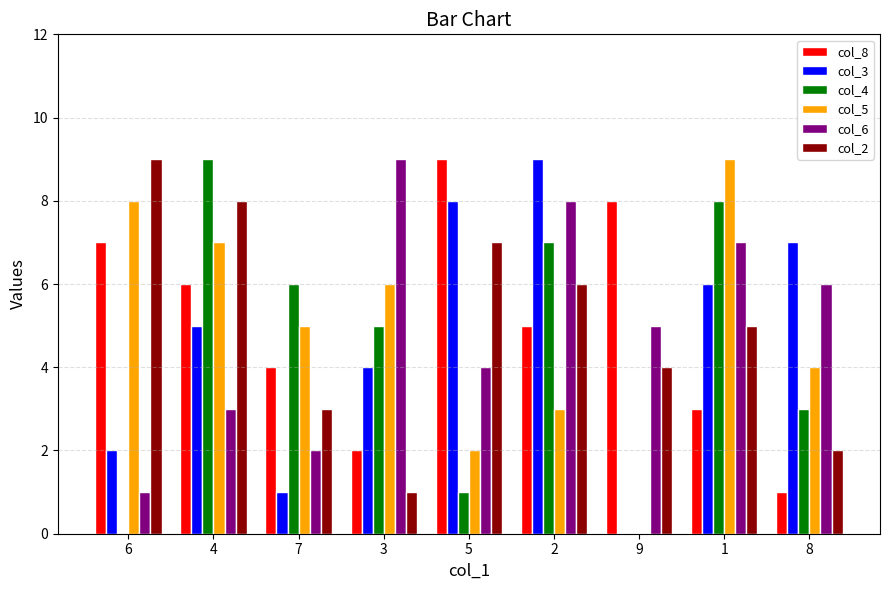

True or false: col_2 has a value of 6 at 2.

True